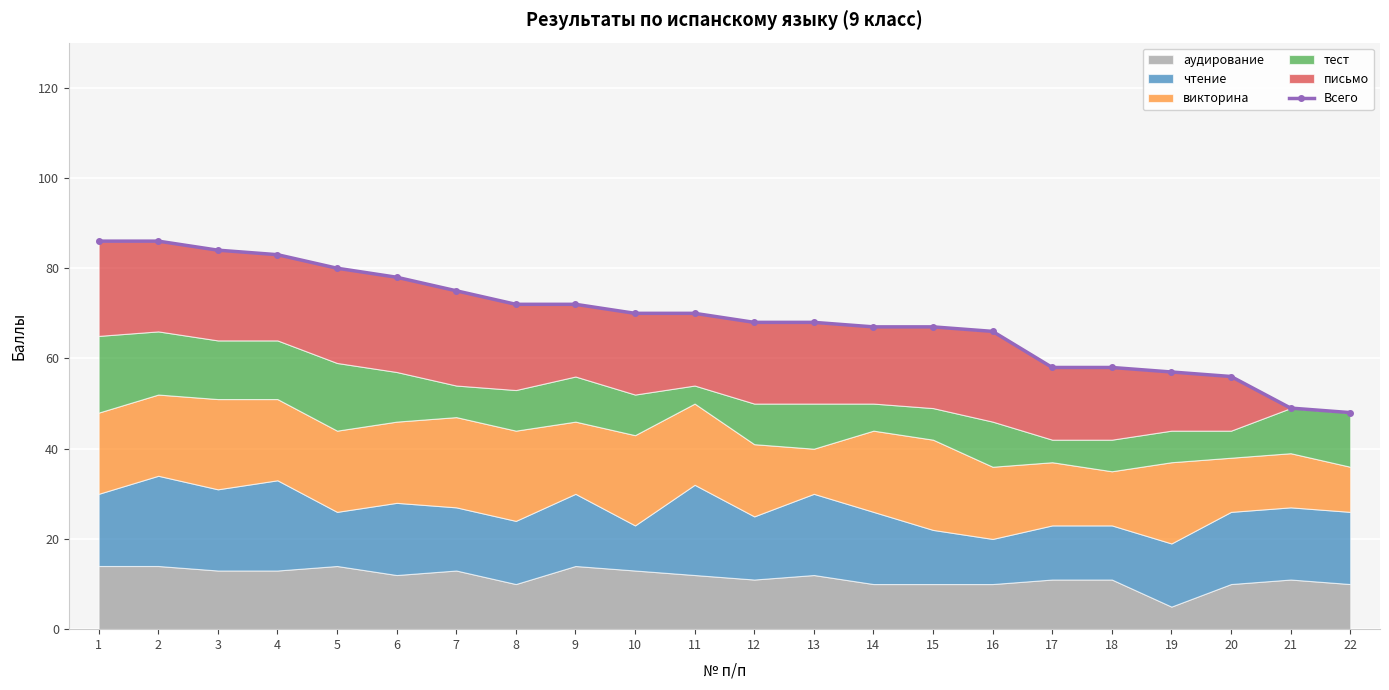

What is the value of the 8th point from the left?

72